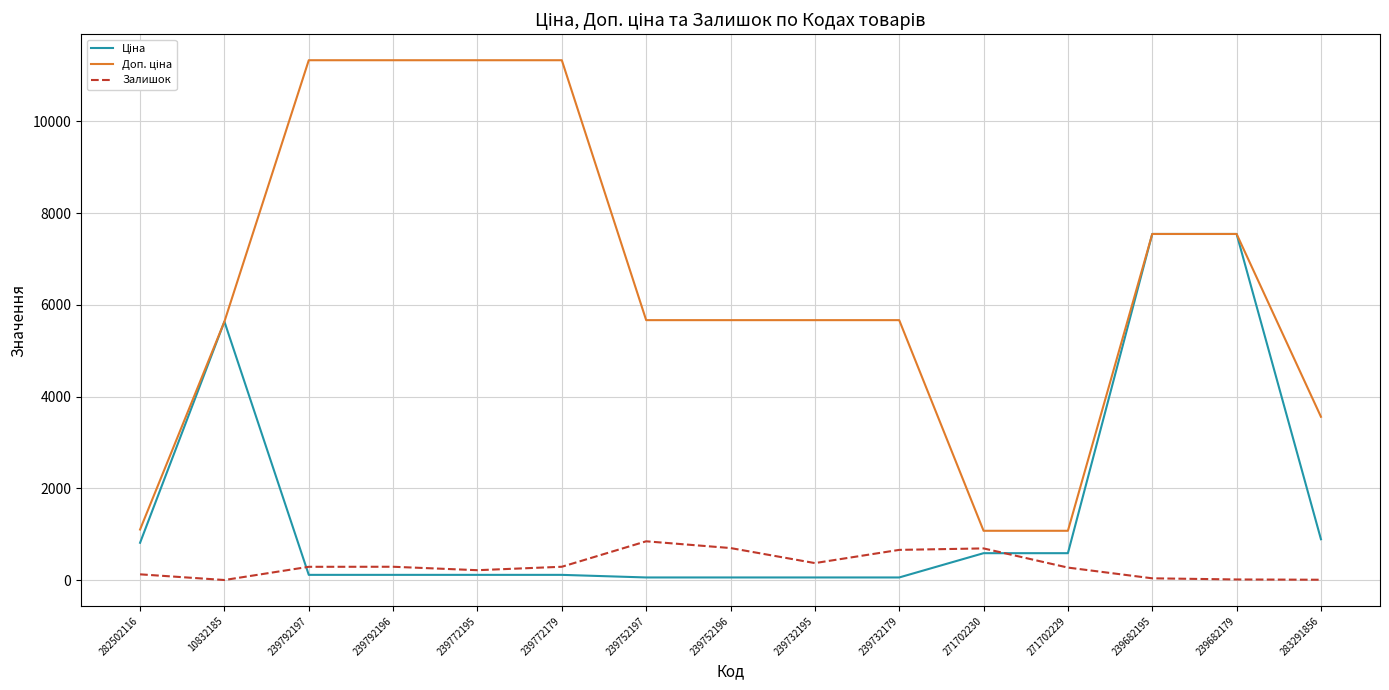

What is the total value across all series at 271702230?

2350.4